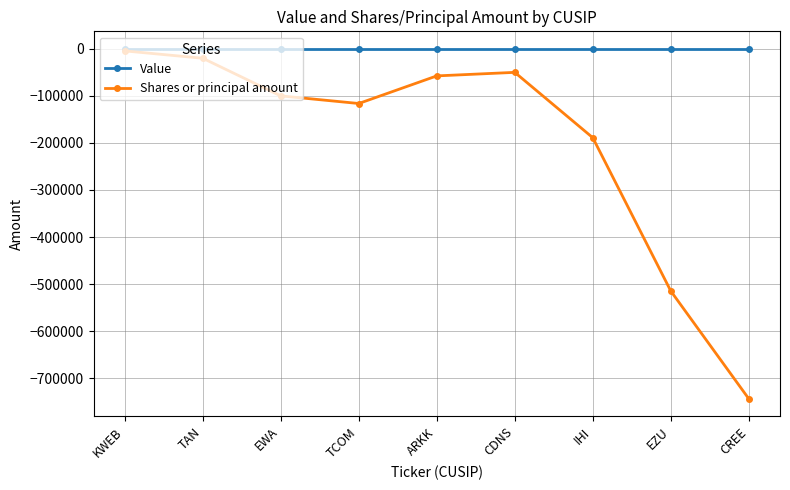

Which series changed the most between EWA and CREE?

Shares or principal amount